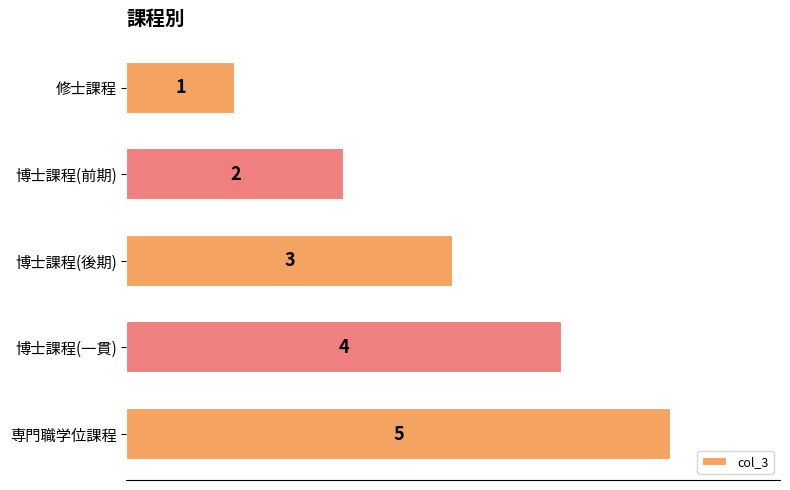

How many bars are there in total?

5